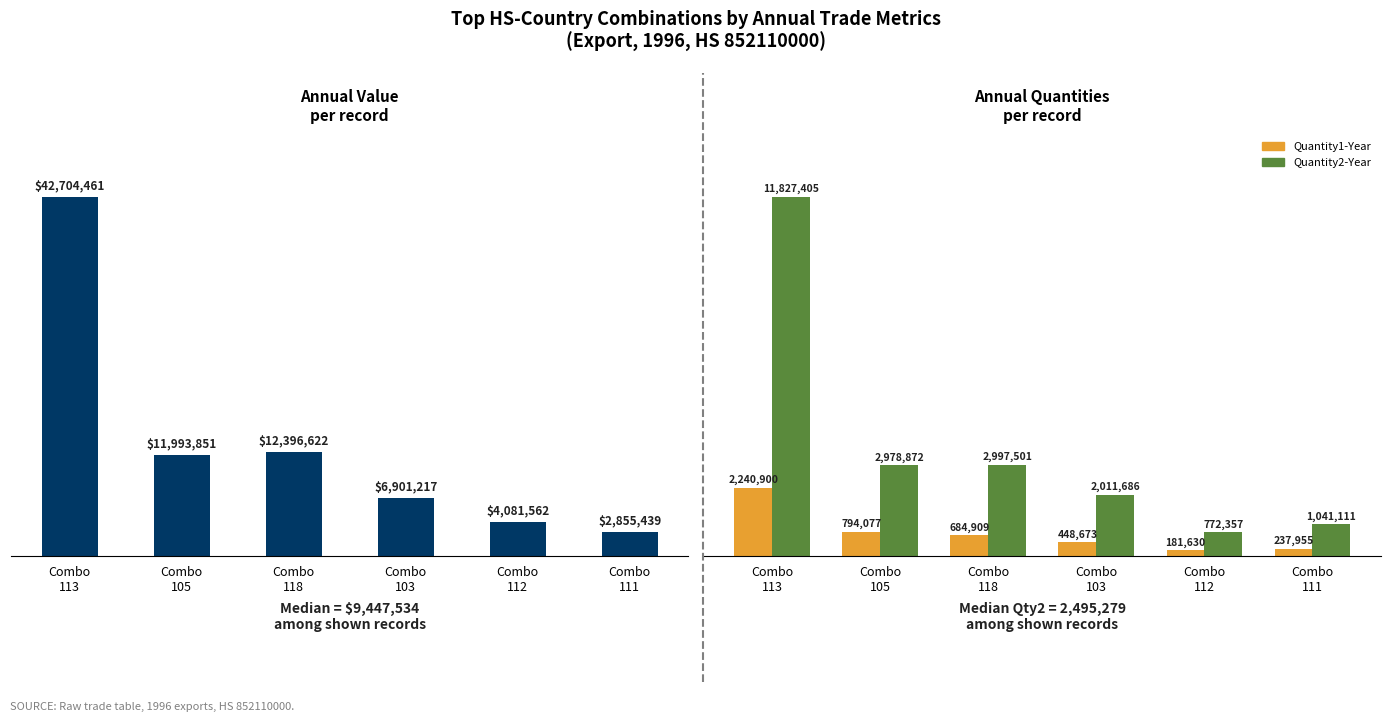

What is the difference between the Quantity2-Year values at Combo
118 and Combo
113?

8829904